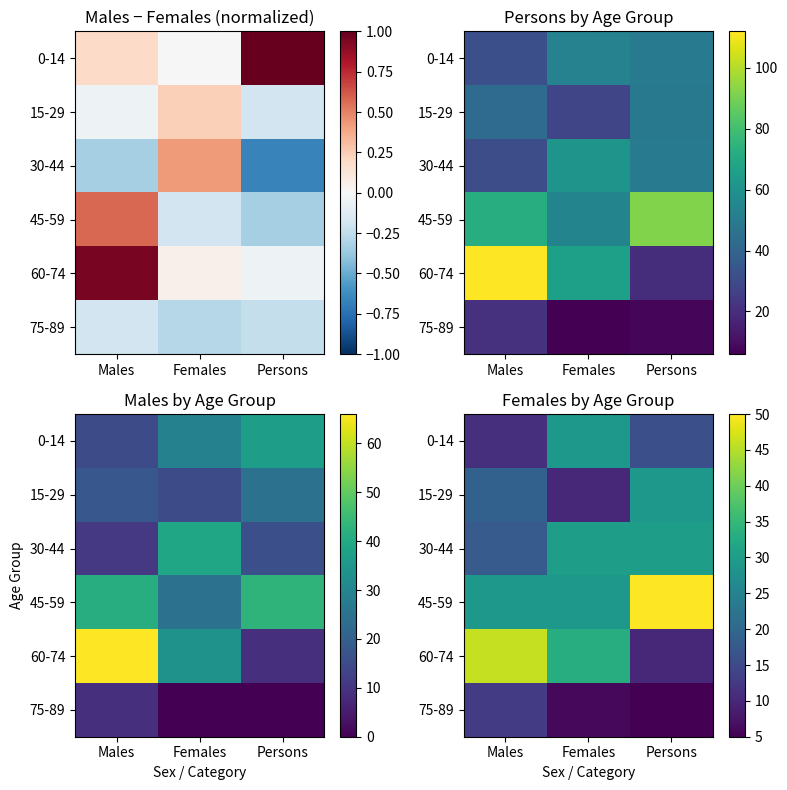

What is the spread (max minus min) of values at Persons?

45